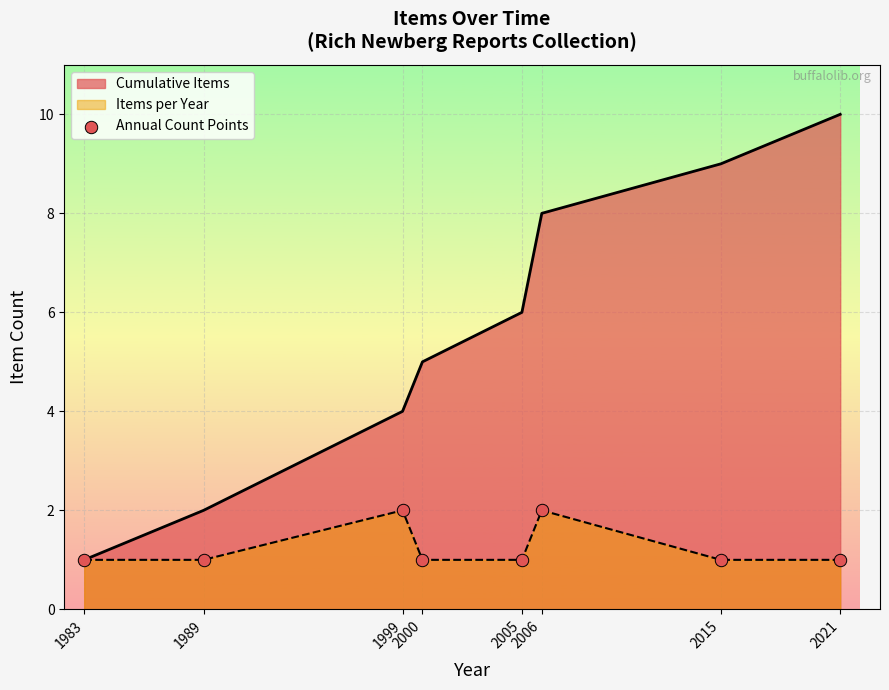

Which series has the largest range (max minus min)?

Cumulative Items